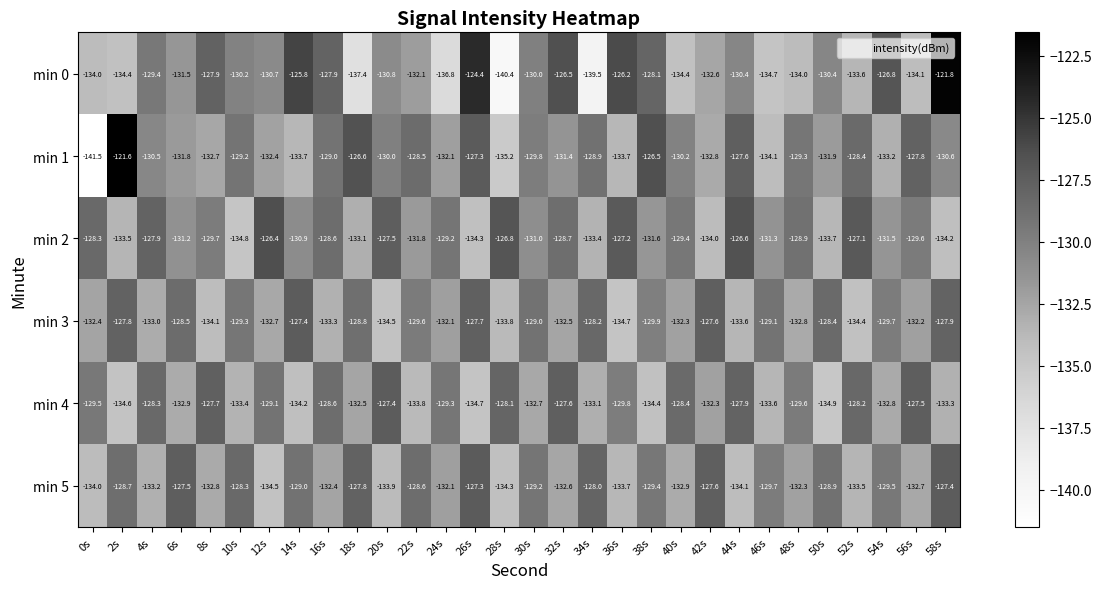

How many data points does each series have?

30